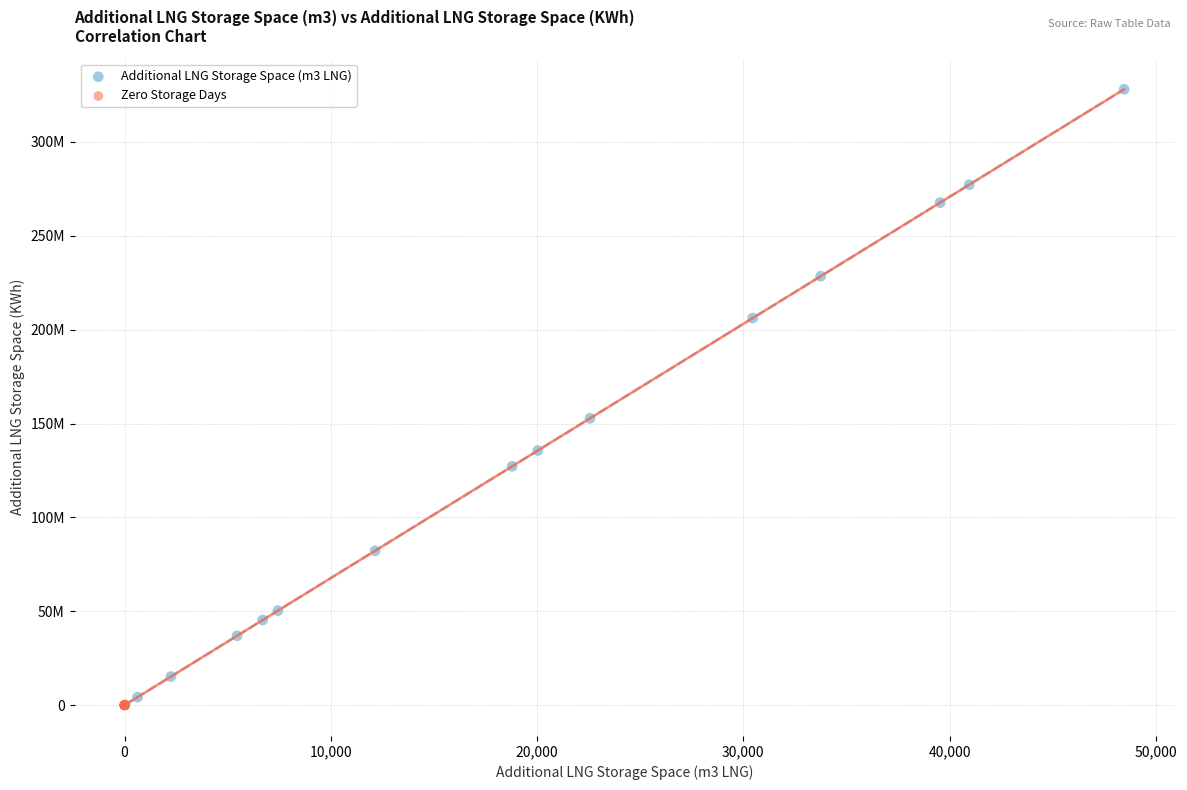

Which series contains the highest Y value?

Additional LNG Storage Space (m3 LNG)